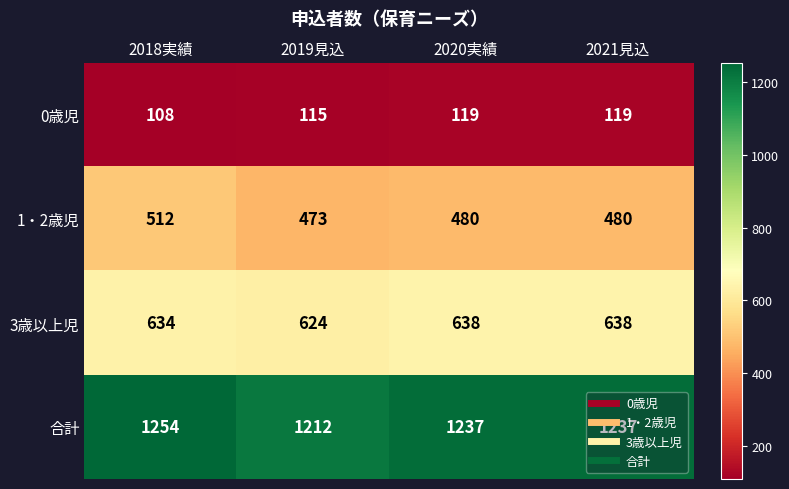

Which series has the widest spread of values?

合計